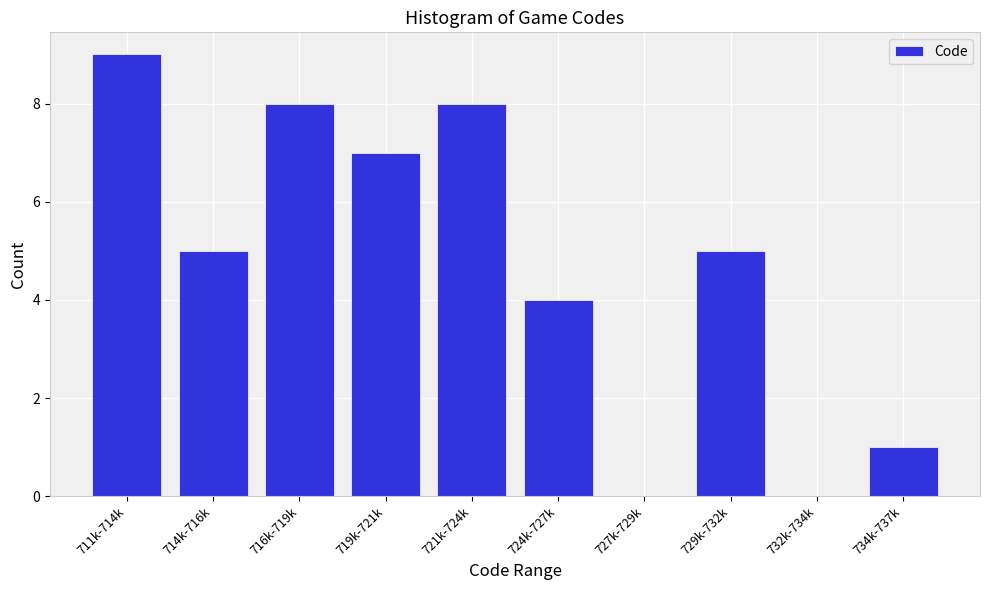

Reading left to right, list all the values displayed in this chart.

711k-714k=9	714k-716k=5	716k-719k=8	719k-721k=7	721k-724k=8	724k-727k=4	727k-729k=0	729k-732k=5	732k-734k=0	734k-737k=1